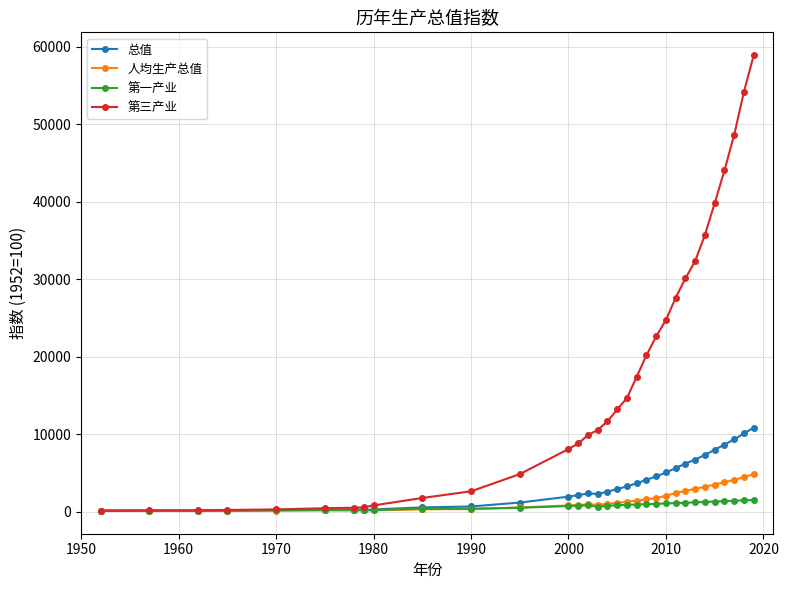

What is the average value of the 第一产业 series?

725.7